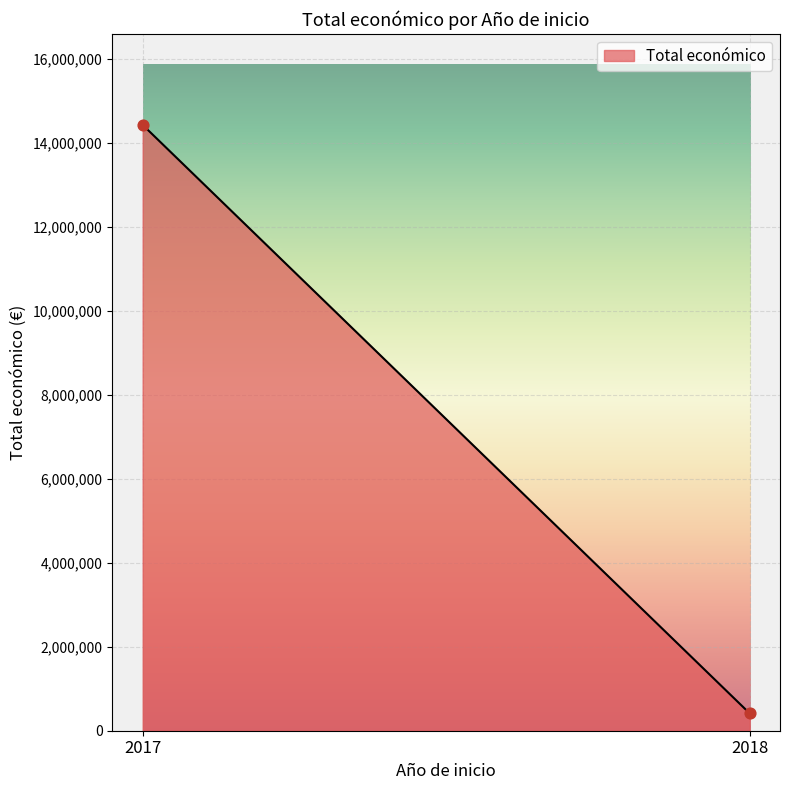

What is the minimum value shown in the chart?

413873.0